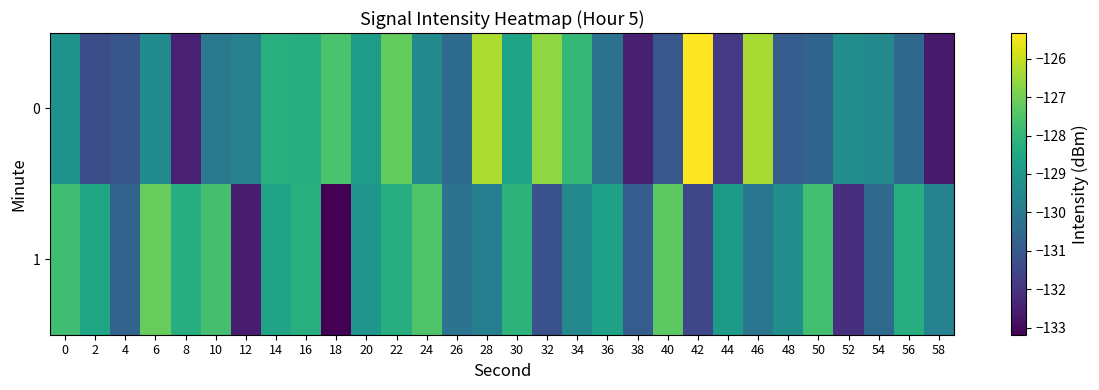

Reading left to right, list all the values displayed in this chart.

0: 0=-129.2	2=-131.3	4=-131.1	6=-129.4	8=-132.5	10=-130.0	12=-129.8	14=-128.3	16=-128.3	18=-127.5	20=-128.9	22=-127.2	24=-129.5	26=-130.4	28=-126.3	30=-128.6	32=-126.6	34=-128.0	36=-130.2	38=-132.5	40=-131.1	42=-125.3	44=-131.9	46=-126.4	48=-130.9	50=-130.6	52=-129.3	54=-129.5	56=-130.6	58=-132.6
1: 0=-127.7	2=-128.5	4=-130.7	6=-127.1	8=-128.3	10=-127.6	12=-132.6	14=-128.6	16=-128.2	18=-133.2	20=-129.1	22=-128.3	24=-127.5	26=-130.2	28=-129.8	30=-128.1	32=-131.2	34=-129.5	36=-128.7	38=-130.9	40=-127.3	42=-131.5	44=-128.9	46=-130.1	48=-129.3	50=-127.7	52=-132.1	54=-130.5	56=-128.3	58=-129.7